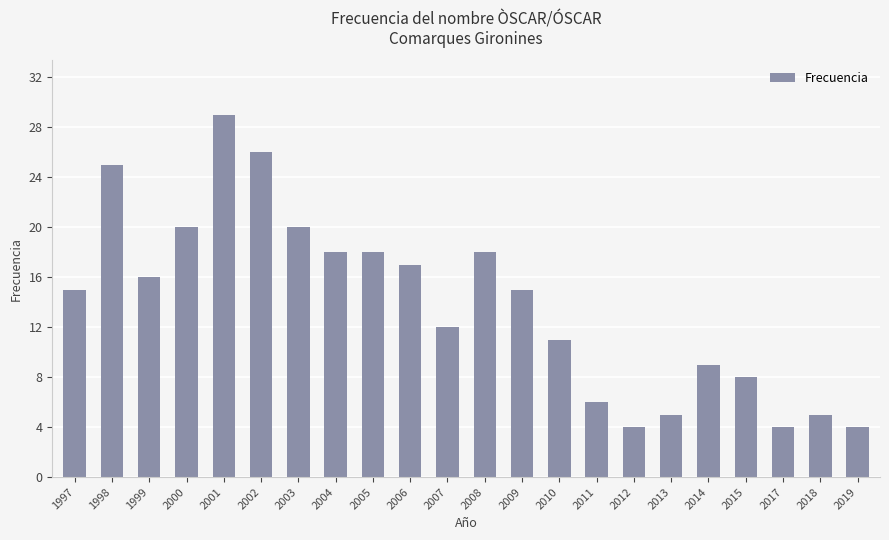

Are the bars horizontal?

No